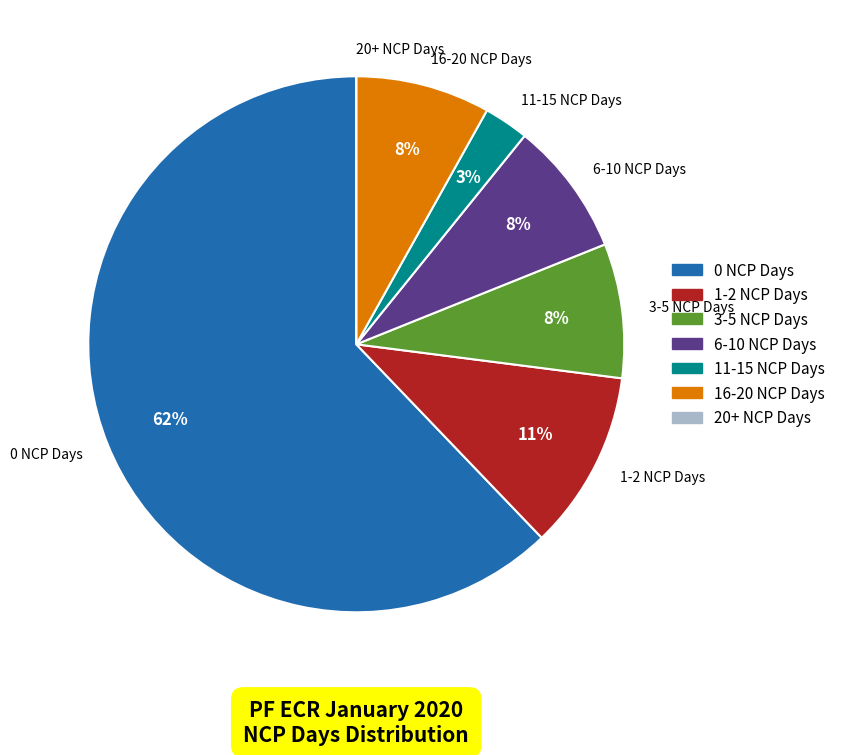

Is it true that 11-15 NCP Days is 3% of the pie?

True